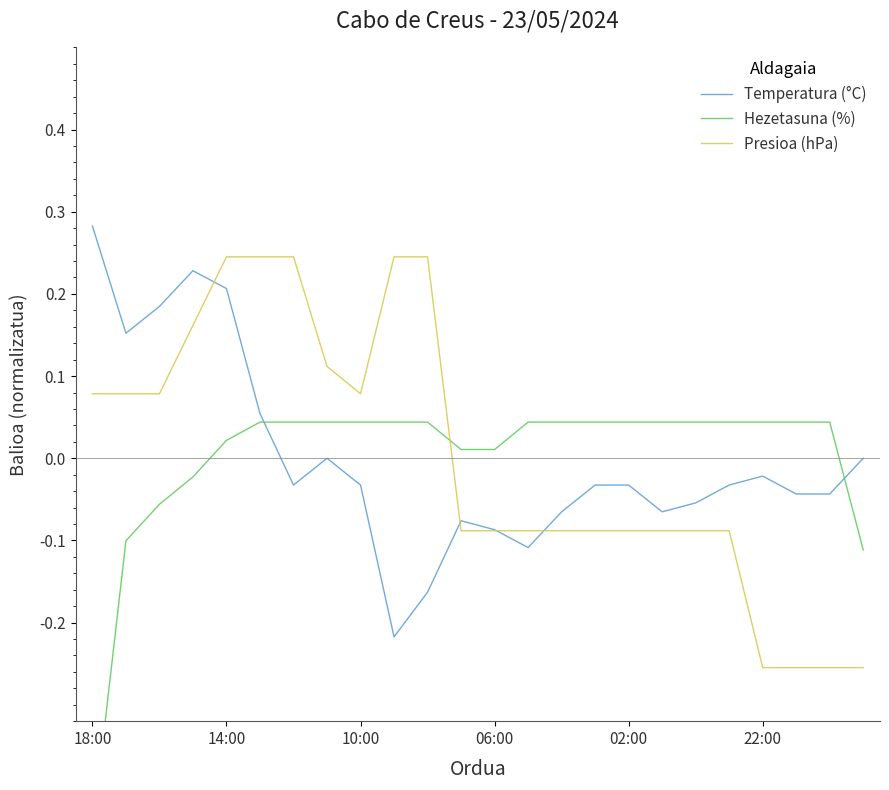

What is the total value across all series at 10?

0.1